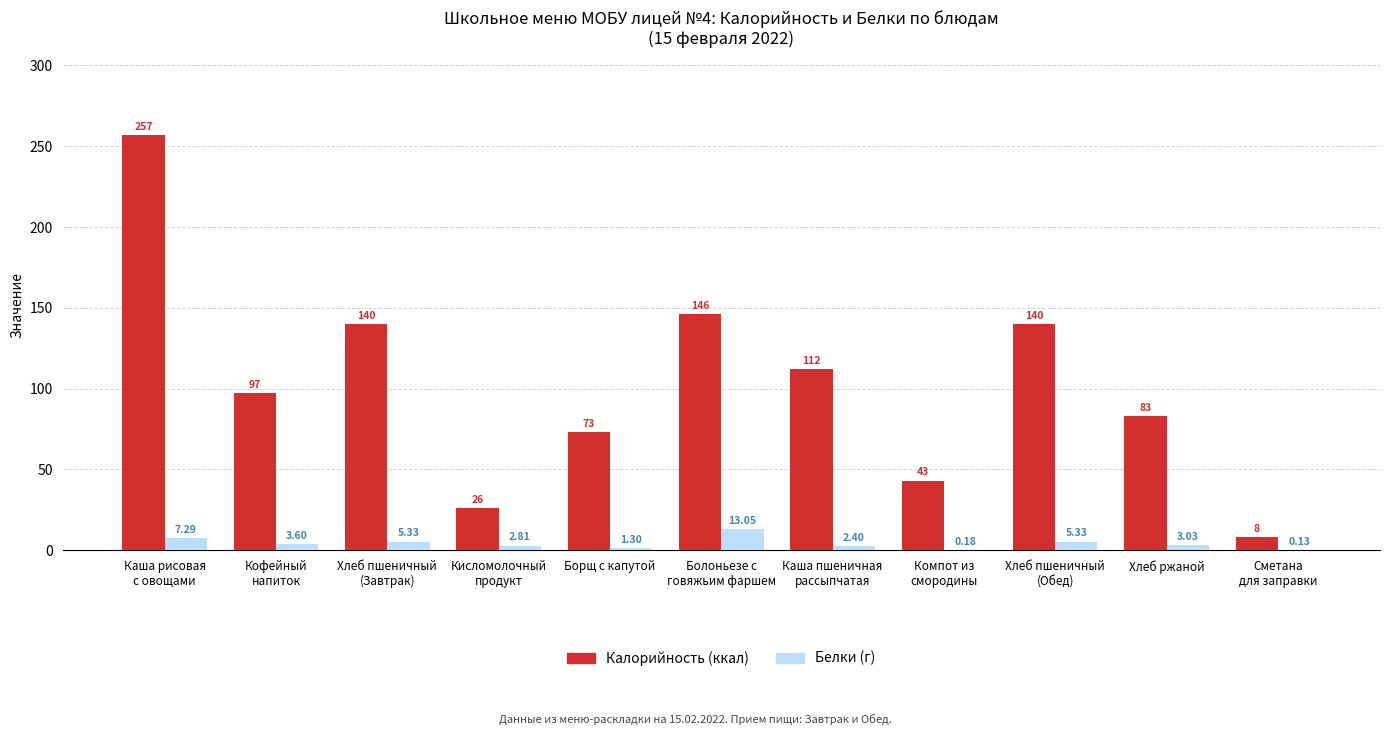

What is the total value across all series at Хлеб ржаной?

86.0